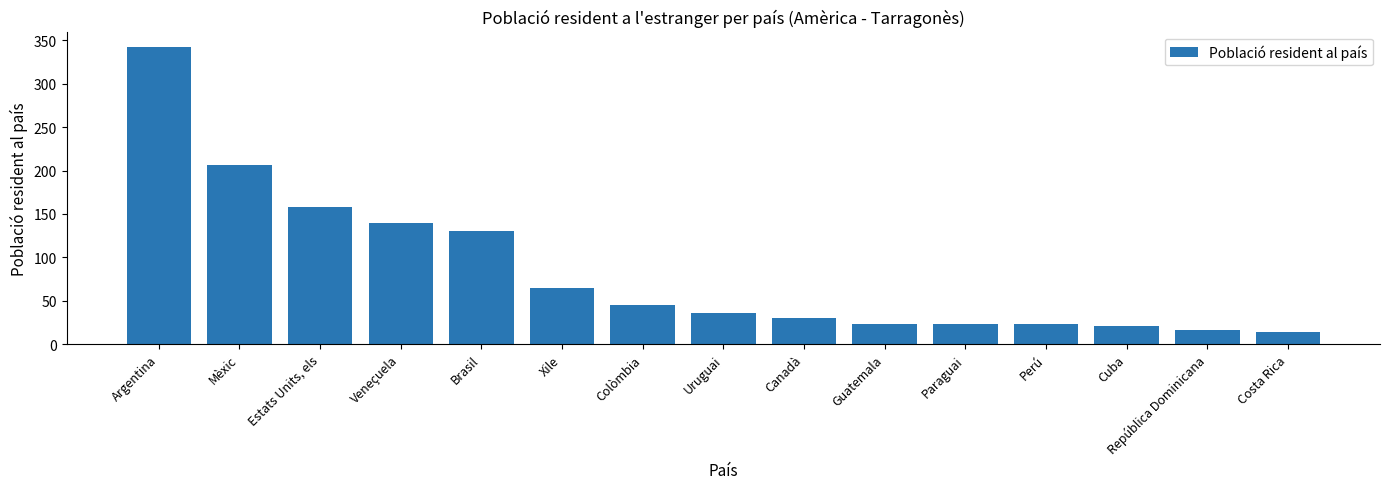

Reading left to right, transcribe all the data shown in this chart.

343	206	158	140	130	65	45	36	30	23	23	23	21	16	14